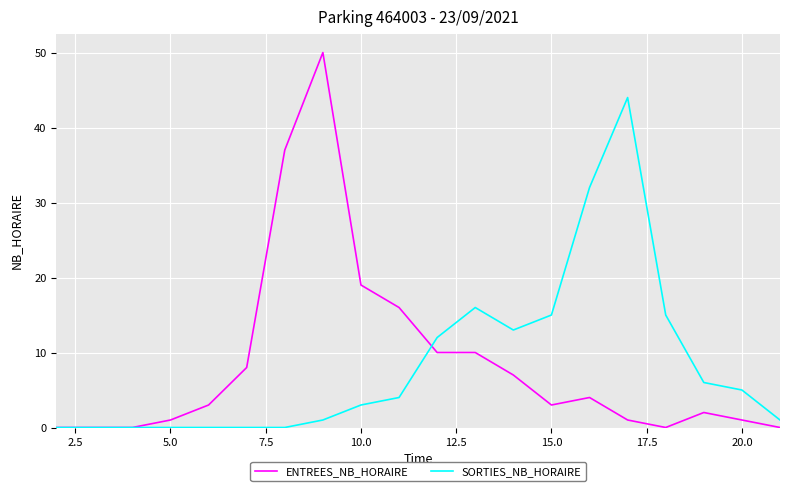

Which series has the largest range (max minus min)?

ENTREES_NB_HORAIRE